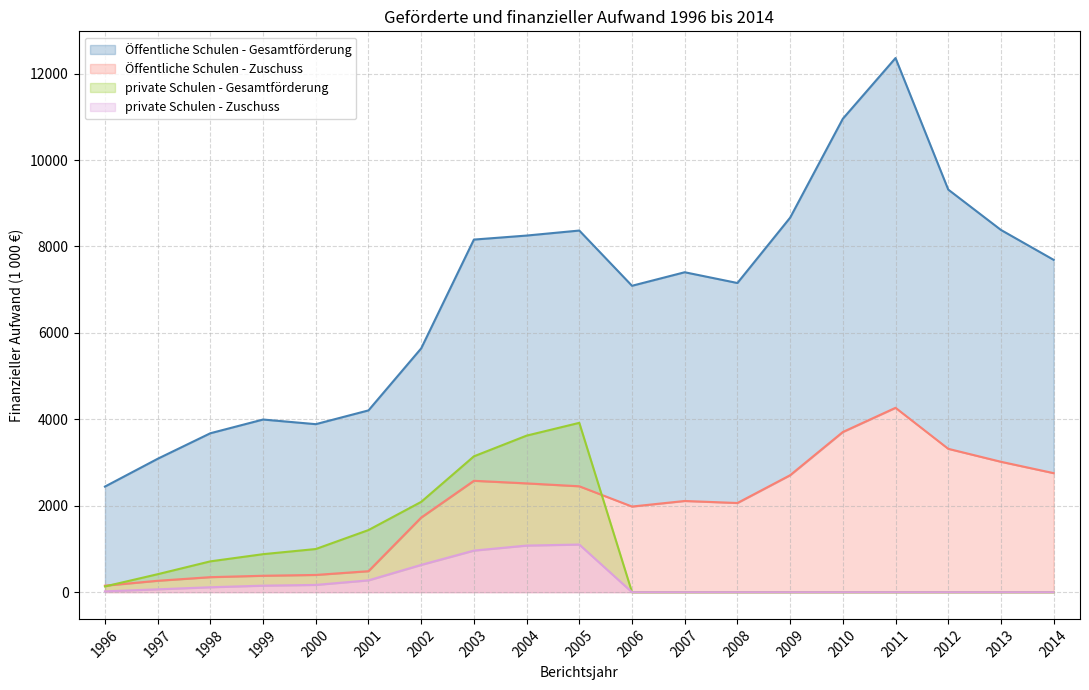

Which has a higher value, 2007 or 1997?

2007